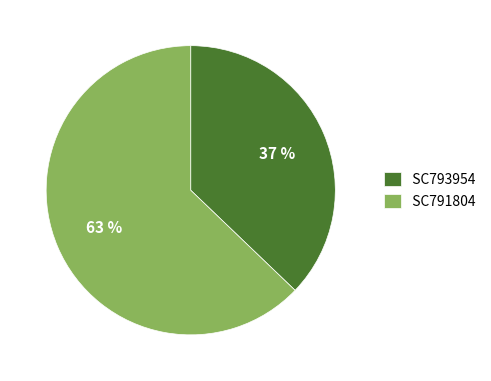

Does any single category account for the majority?

Yes